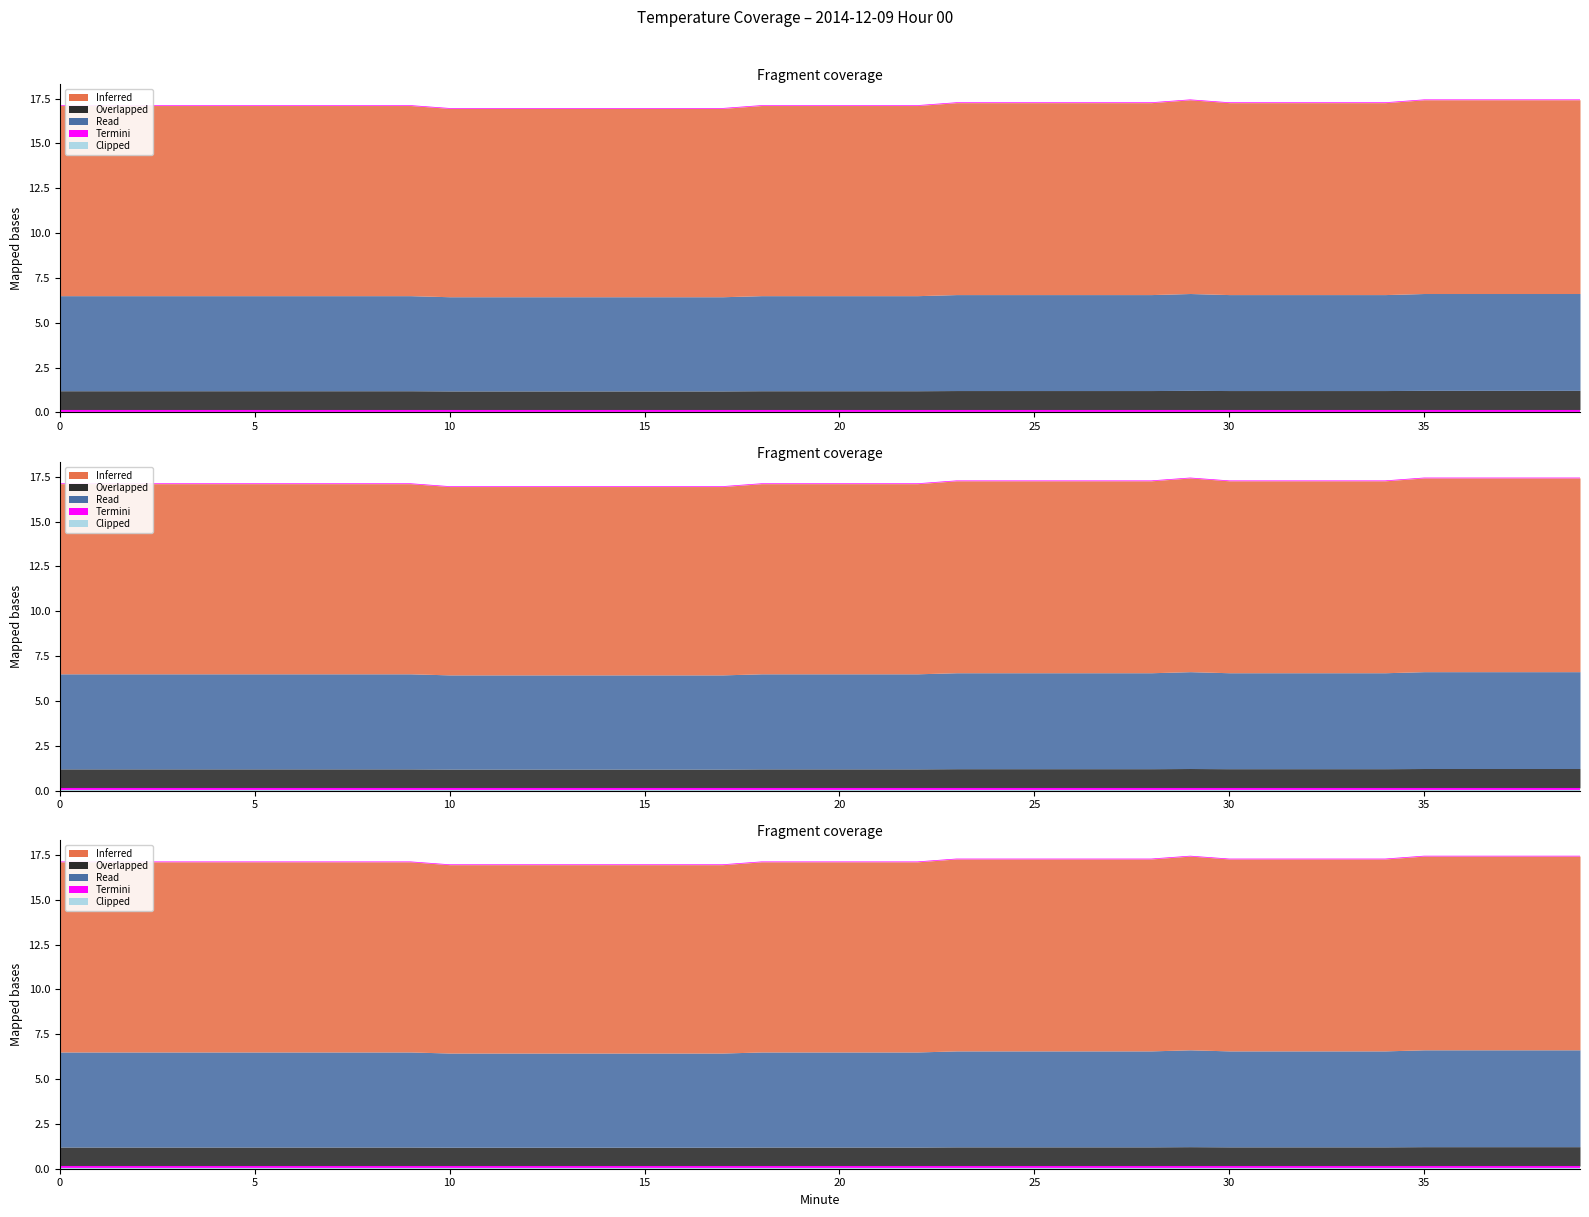

What is the difference between the maximum and minimum values in the Read series?

0.5